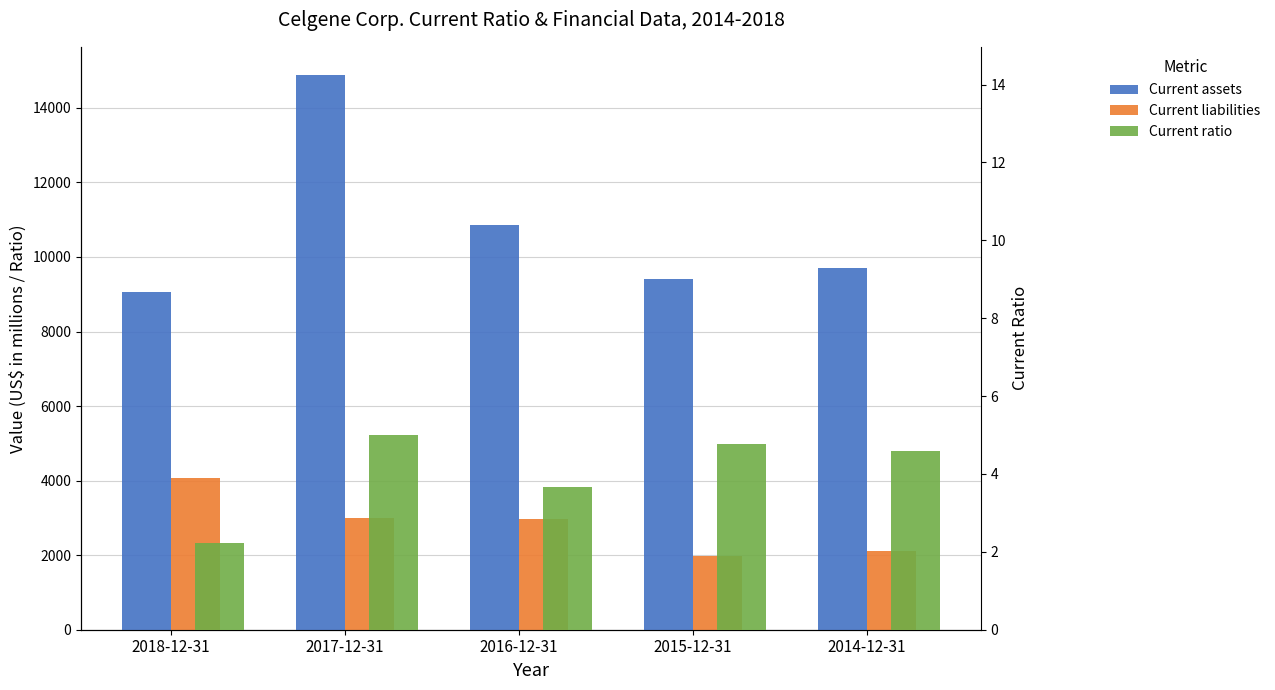

What is the average value of the Current assets series?

10788.2